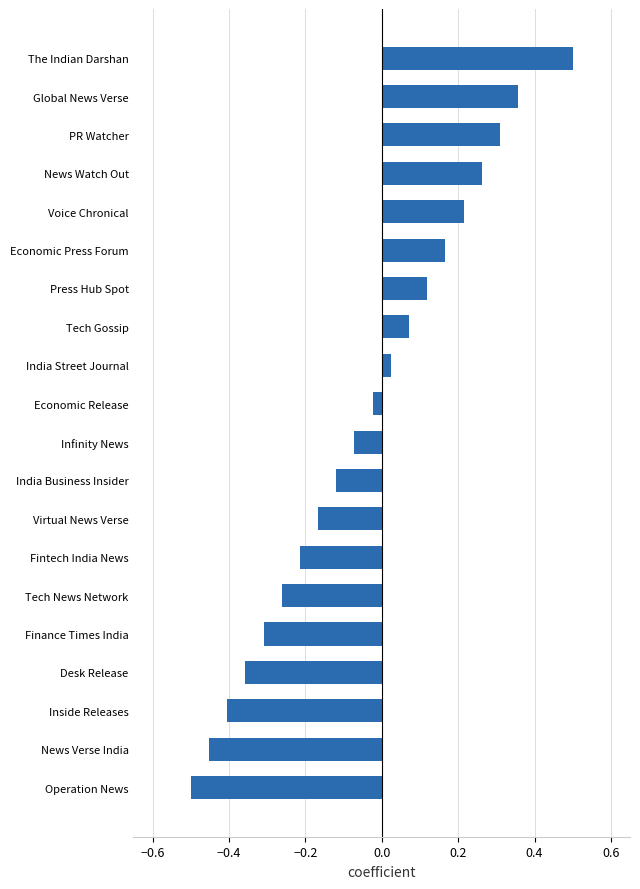

What is the difference between the second highest and minimum values?

0.9